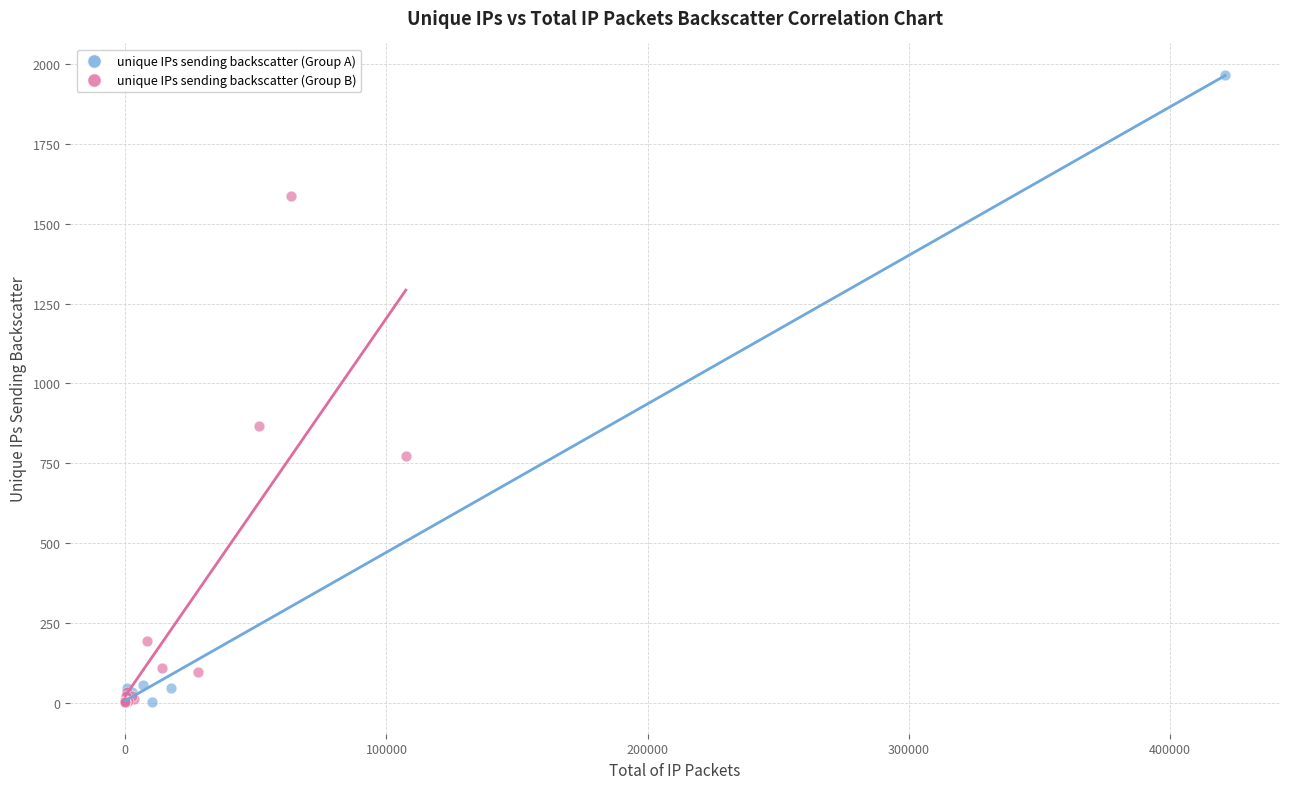

Which series reaches the maximum Y coordinate?

unique IPs sending backscatter (Group A)